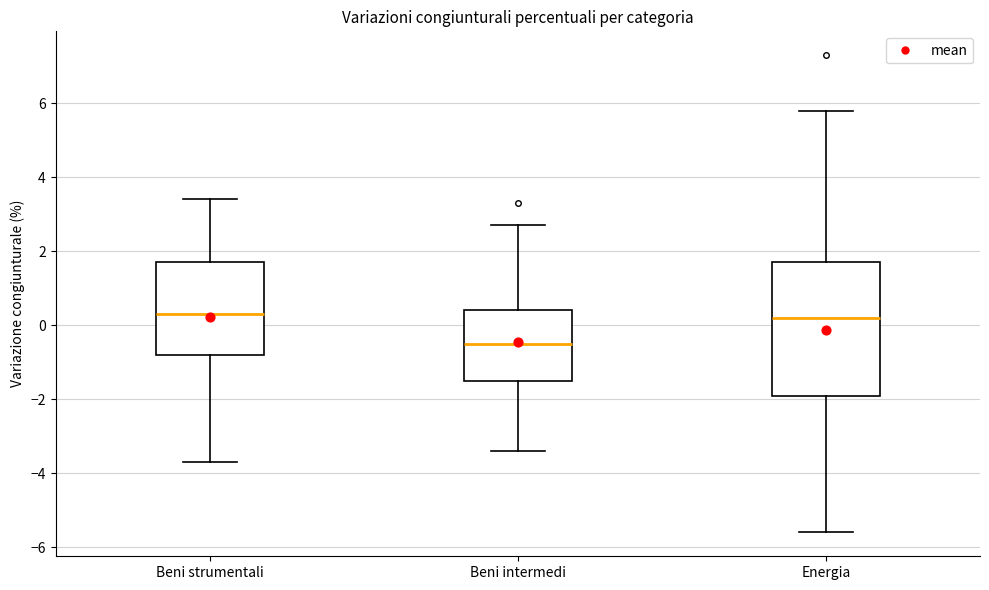

Reading left to right, read every box against the y-axis: the position of its median line, the range the box covers, and the ends of its whiskers. The values are not printed on the chart, so give them approximately, as read against the axis.

Beni strumentali: median 0.4, box -0.8 to 1.8, whiskers -3.6 to 3.4
Beni intermedi: median -0.4, box -1.4 to 0.4, whiskers -3.4 to 2.8
Energia: median 0.2, box -1.8 to 1.8, whiskers -5.6 to 5.8